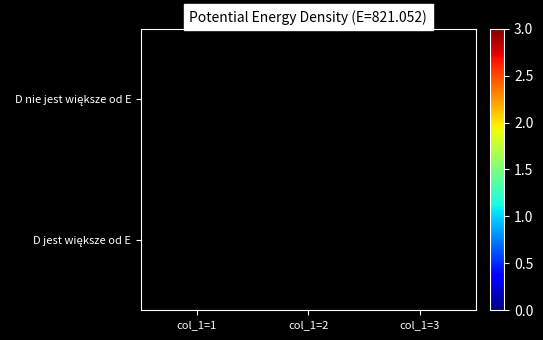

Is it true that D jest większe od E equals 3.0 at col_1=3?

True